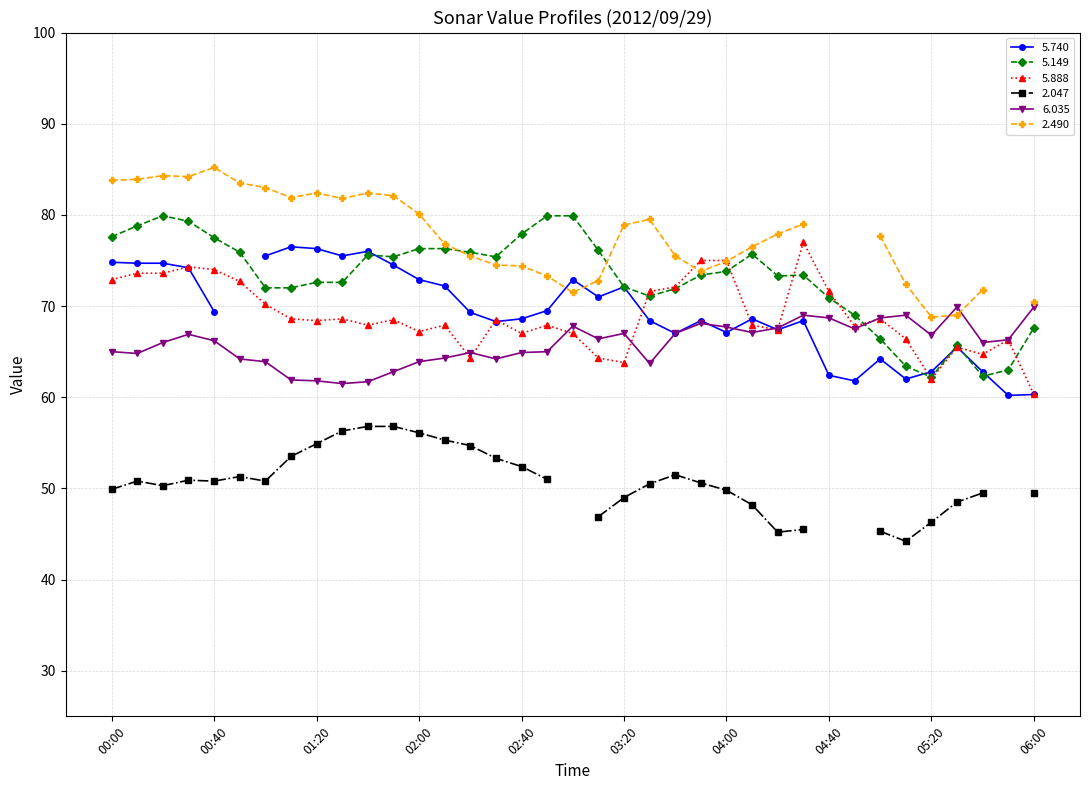

At which category is the sum across all series the highest?

00:30